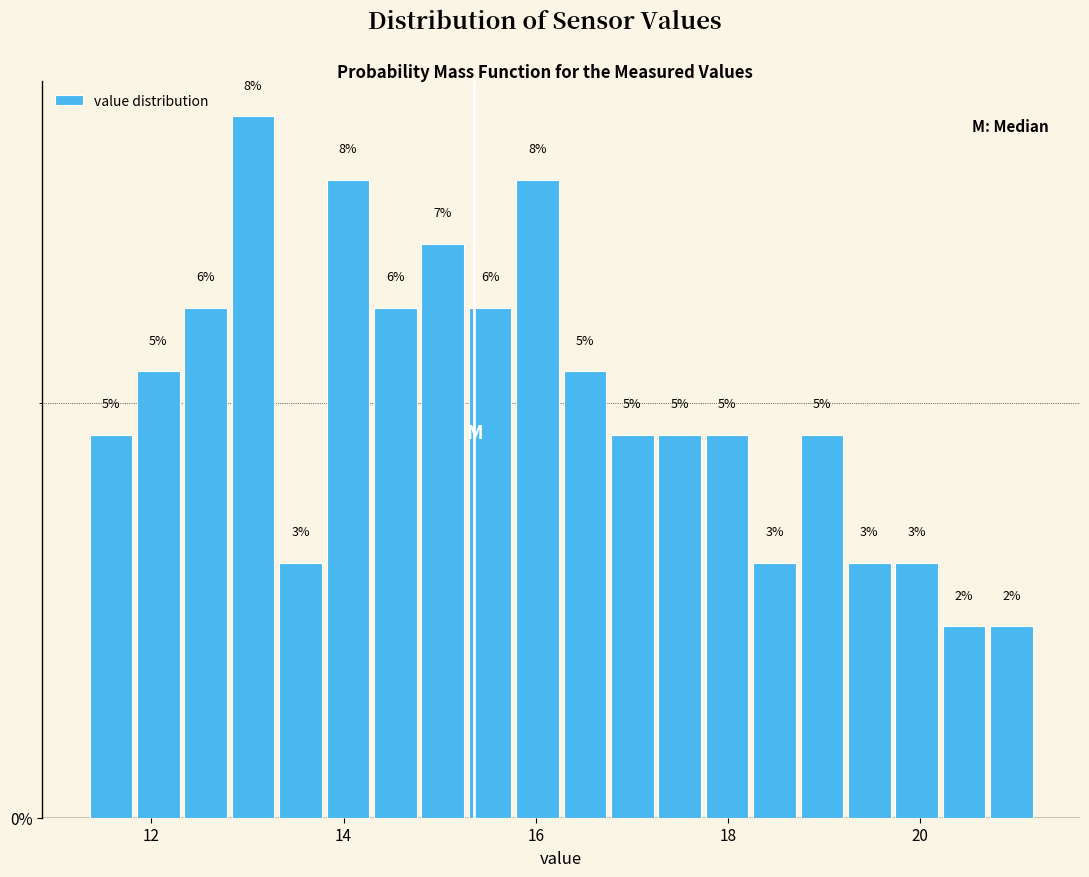

Read against the x-axis, roughly where is the centre of the tallest bar?

13.0